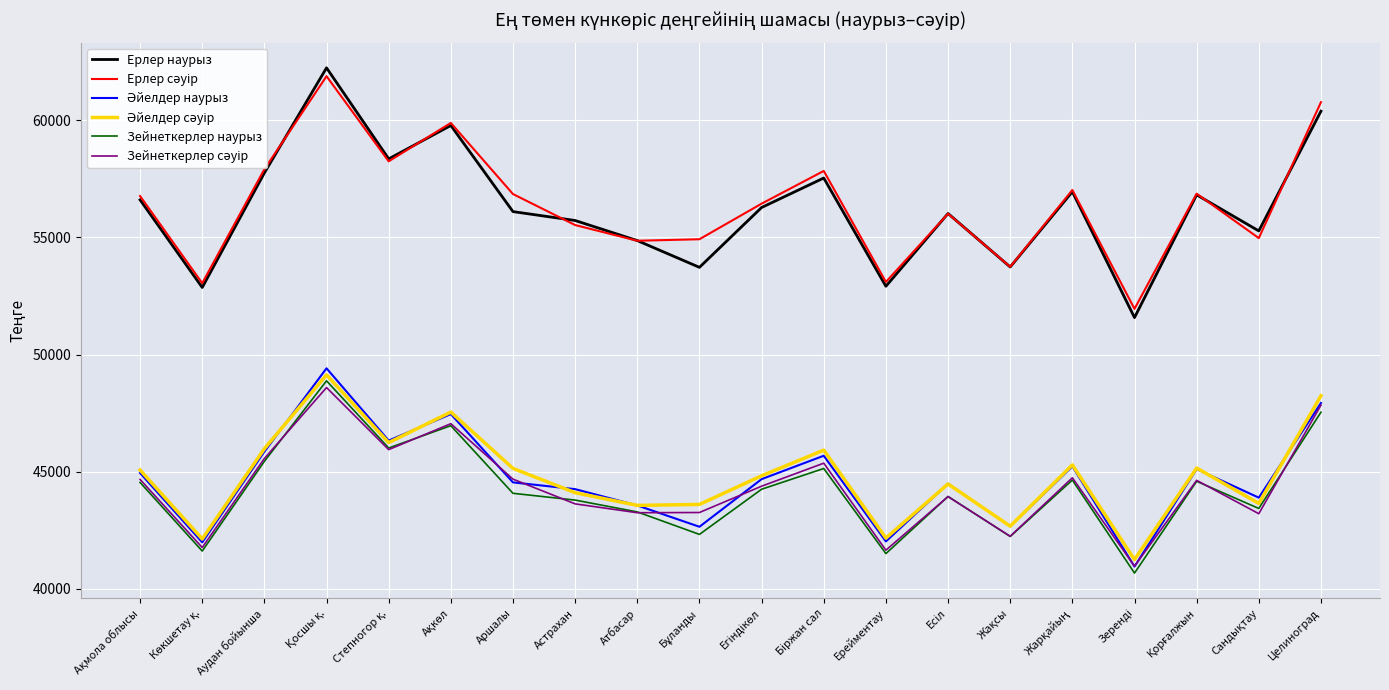

What is the maximum value shown in the chart?

62247